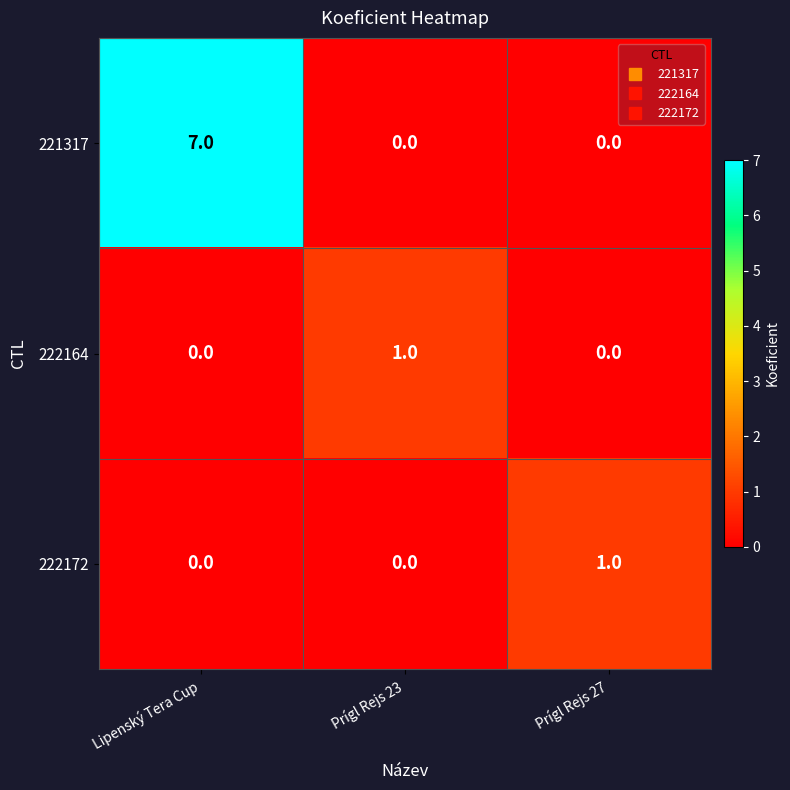

True or false: 222164 has a value of 1 at Prígl Rejs 27.

False